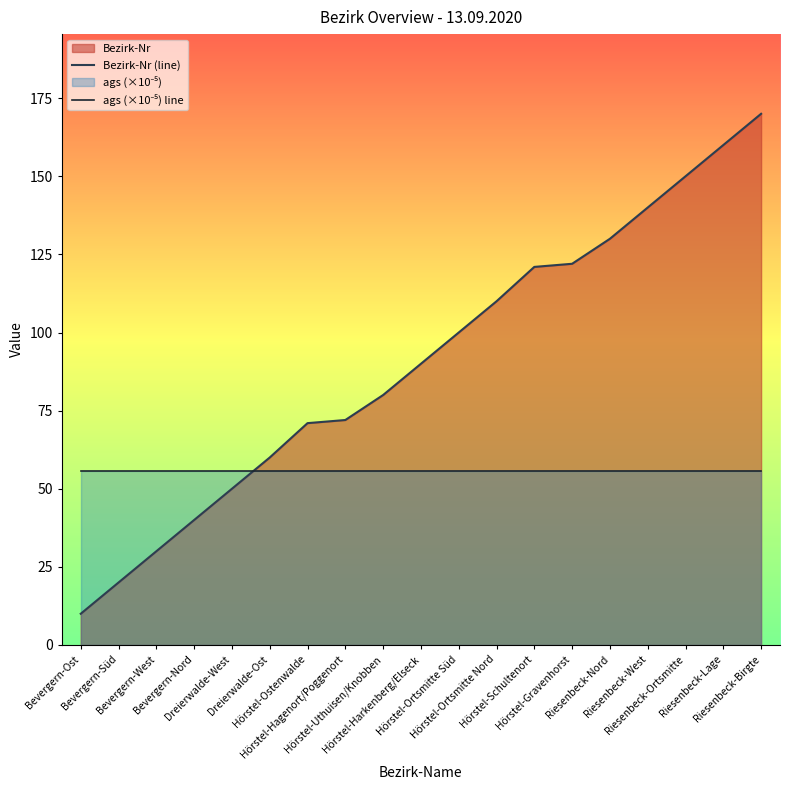

Rank the series by their maximum value, from highest to lowest.

Bezirk-Nr (line), ags (×10⁻⁵) line